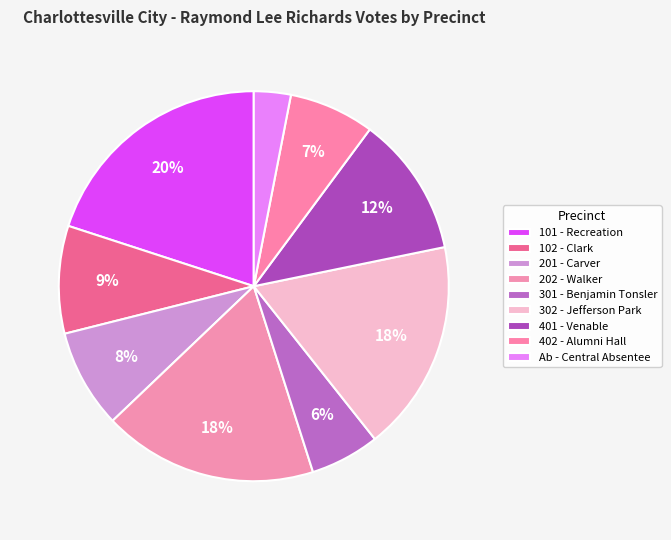

Do 101 - Recreation and 202 - Walker together represent more than half of the pie?

No